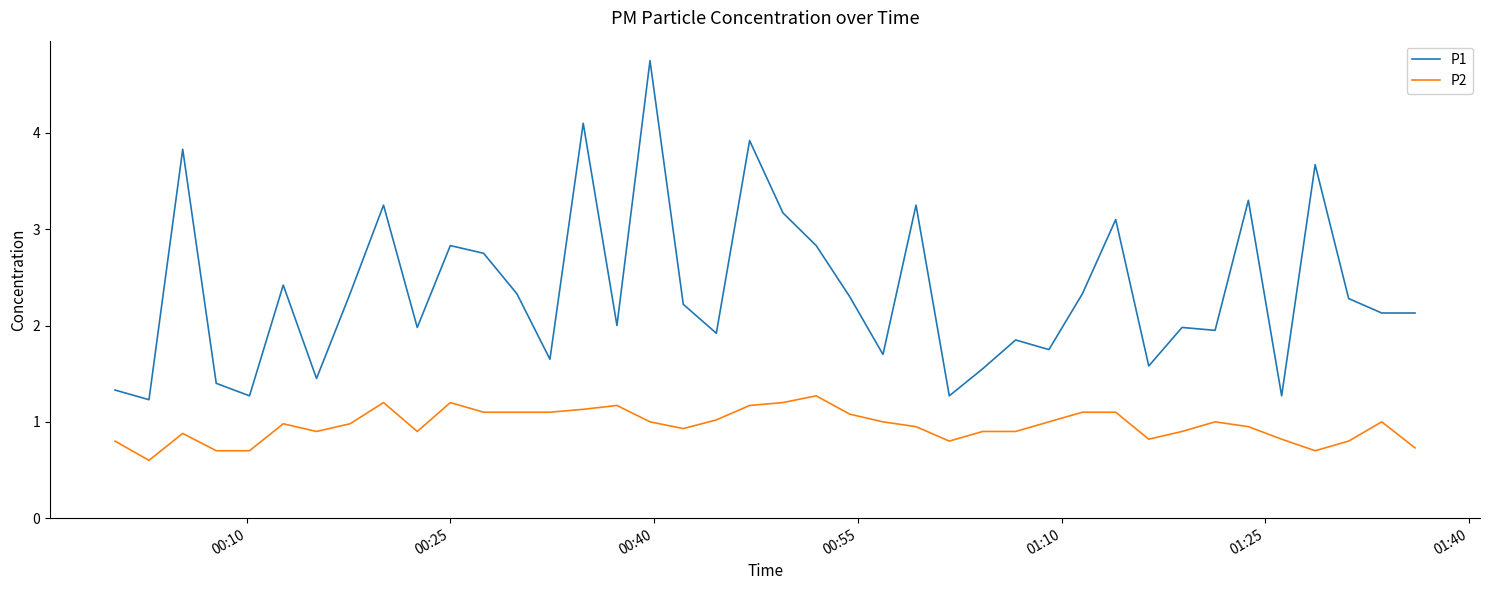

What is the minimum value for P1?

1.2